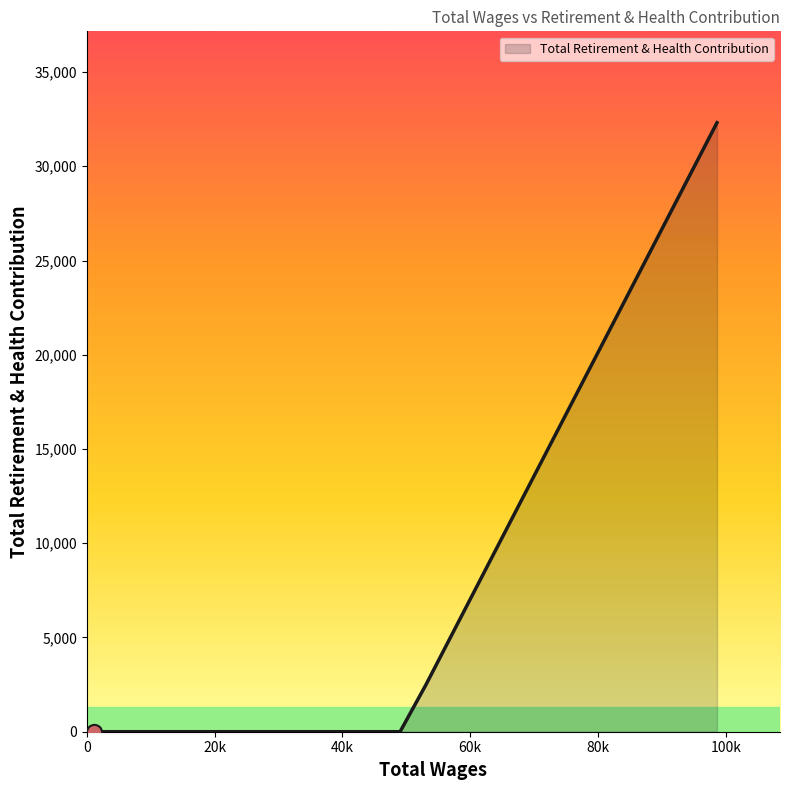

True or false: there are more than 2 points higher than both neighbors.

False